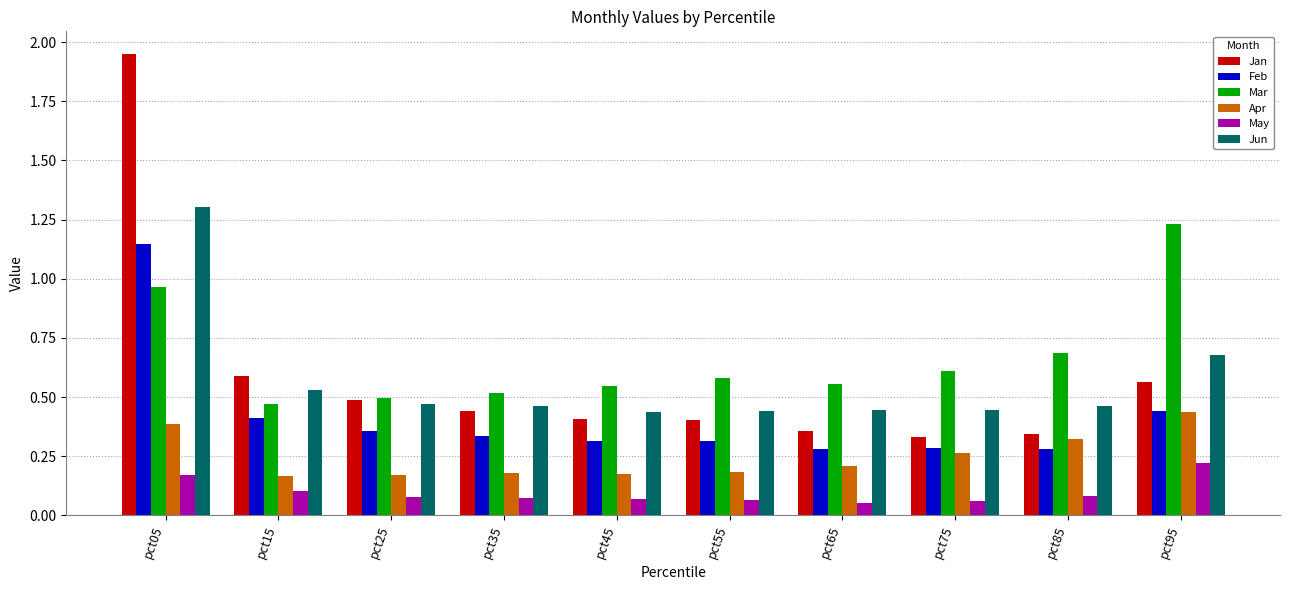

The value of Feb at pct75 is 0.1. True or false?

False